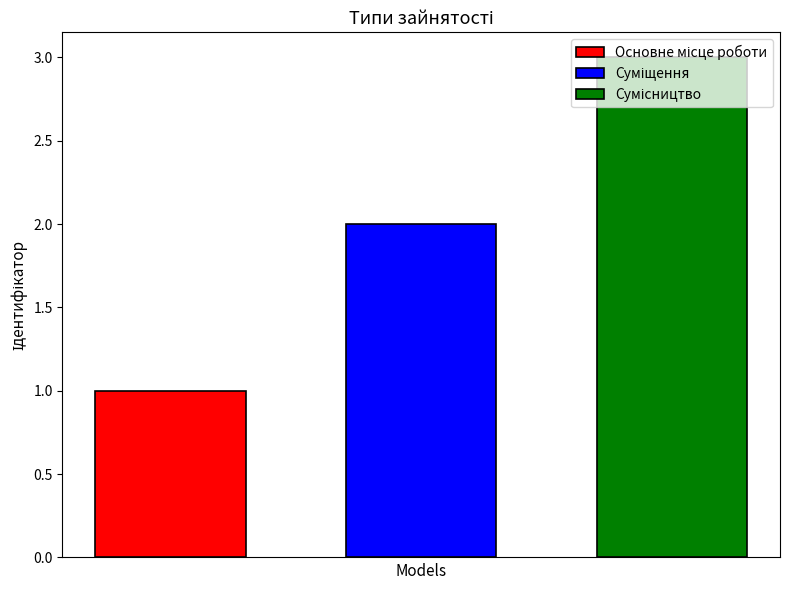

How many data points does each series have?

1